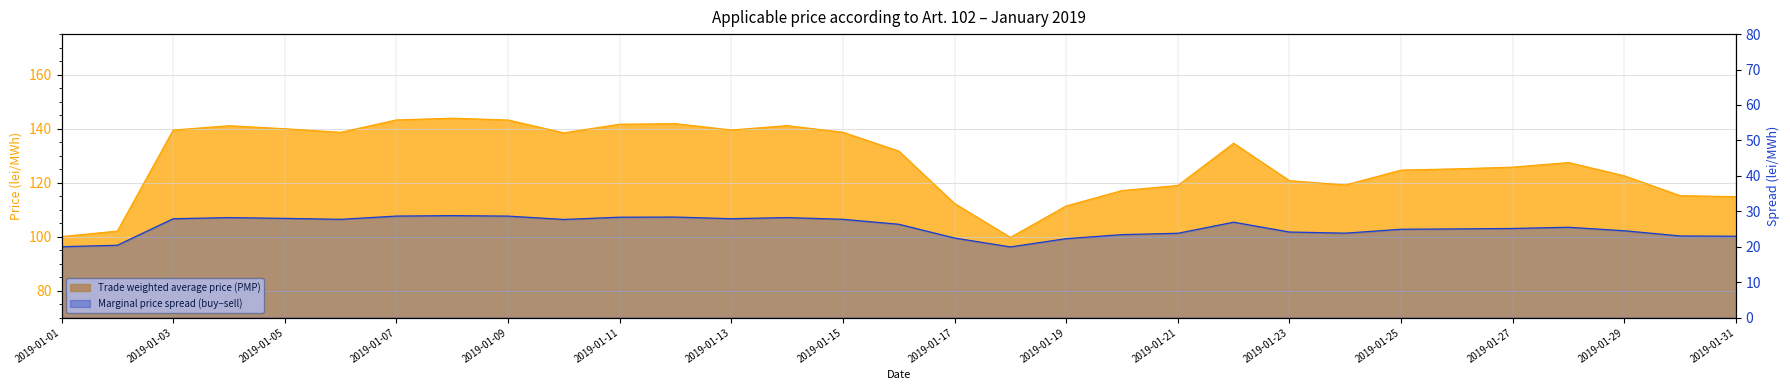

What is the approximate value of Trade weighted average price (PMP) at 2019-01-03?

139.5